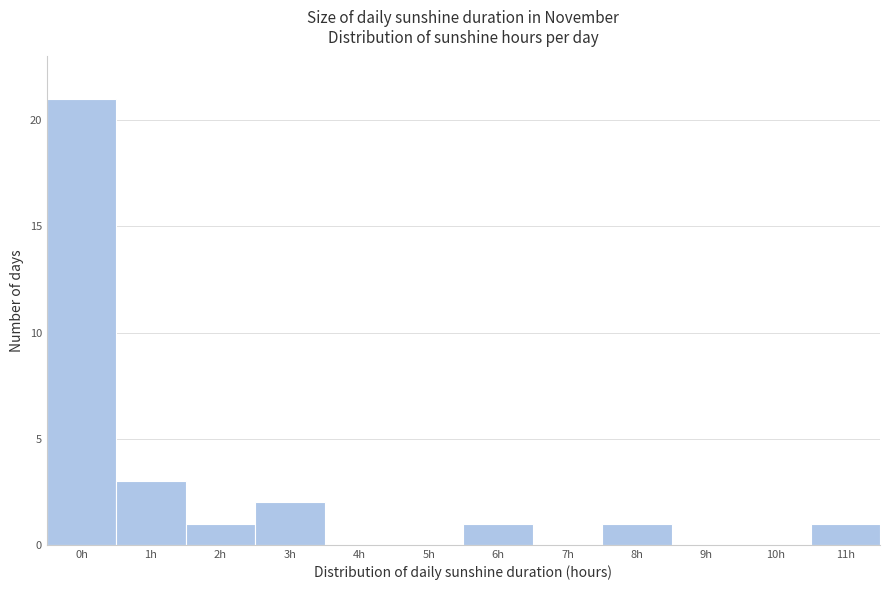

Reading left to right, transcribe this chart: for each bar, give the range it covers on the x-axis and its height. The values are not printed on the chart, so give them approximately, as read against the axis.

-0.5 to 0.5: 21
0.5 to 1.5: 3
1.5 to 2.5: 1
2.5 to 3.5: 2
3.5 to 4.5: 0
4.5 to 5.5: 0
5.5 to 6.5: 1
6.5 to 7.5: 0
7.5 to 8.5: 1
8.5 to 9.5: 0
9.5 to 10.5: 0
10.5 to 11.5: 1